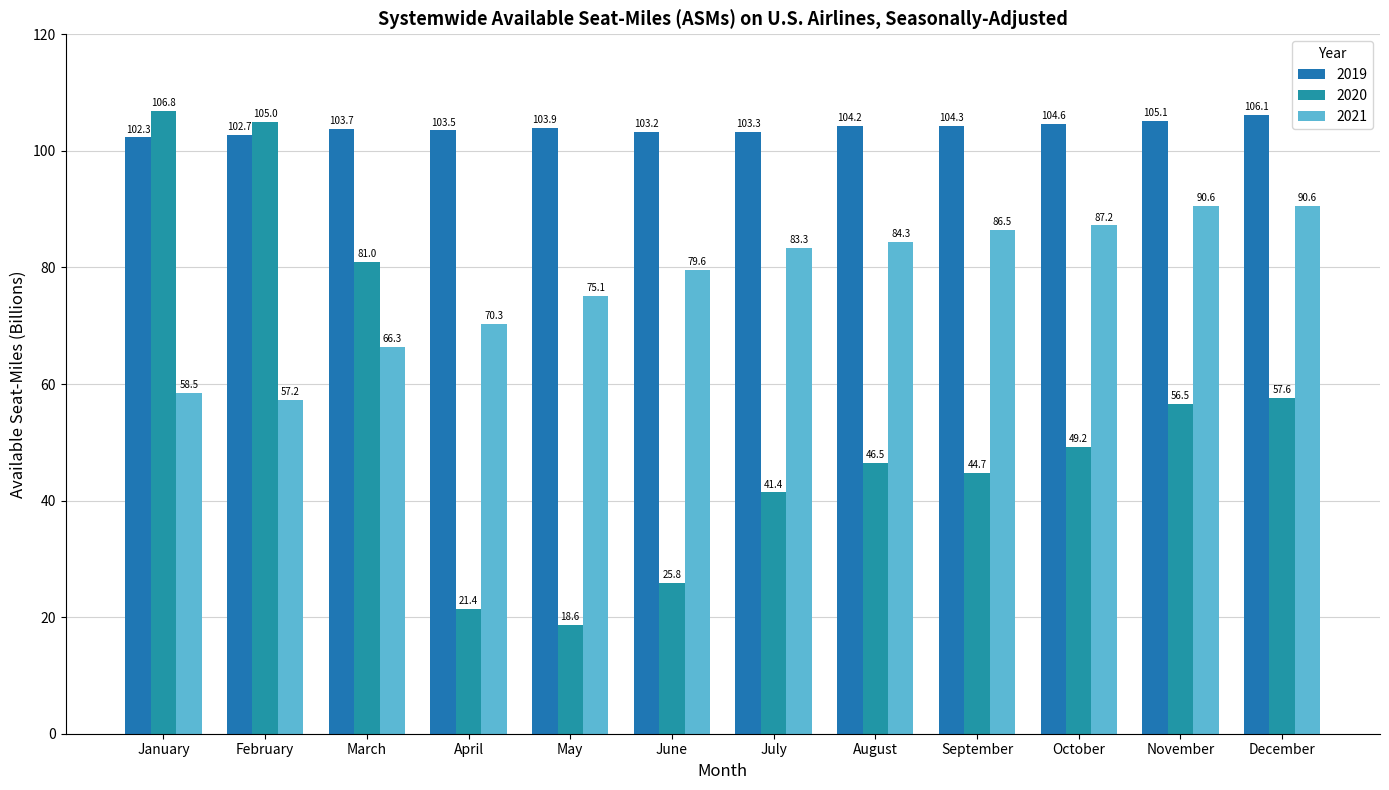

What value does the 2020 series have at November?

56.5